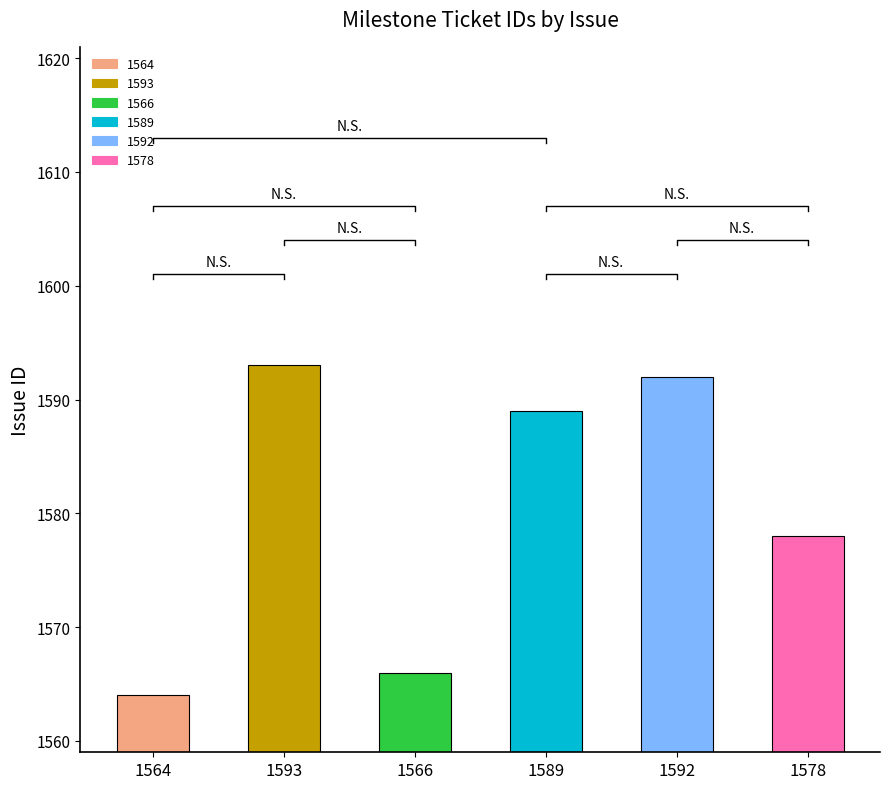

What is the minimum value shown in the chart?

1564